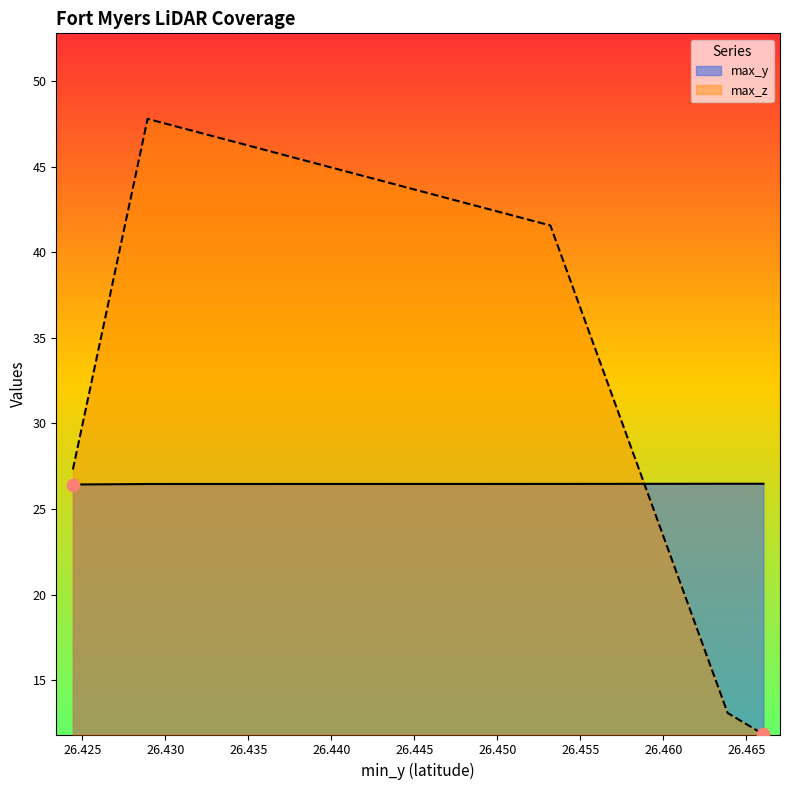

Which series contains the lowest Y value?

max_z